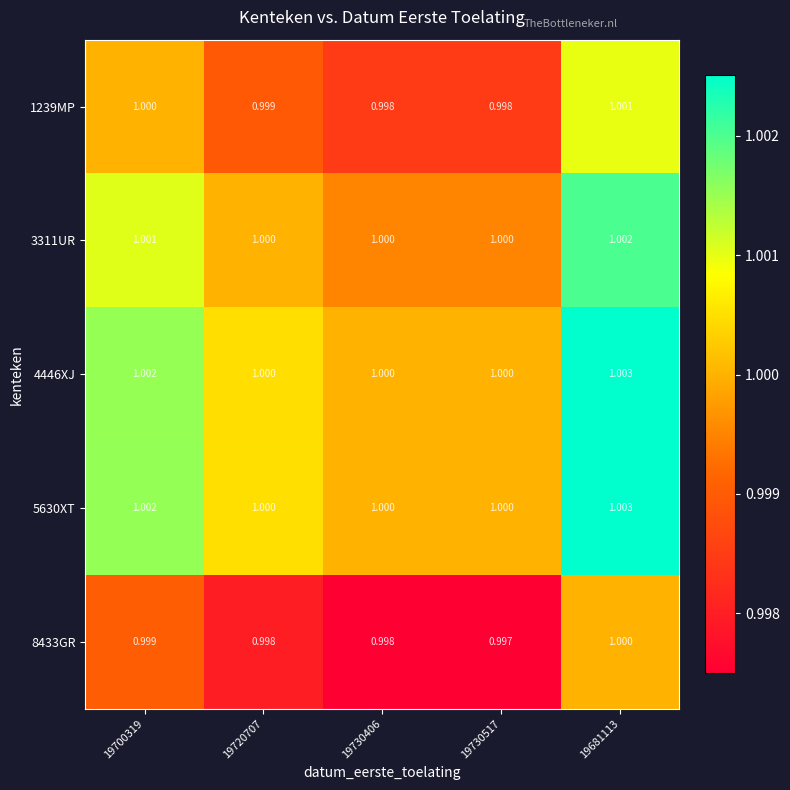

Is the value of 3311UR at 19730406 greater than the value of 8433GR at 19730517?

Yes